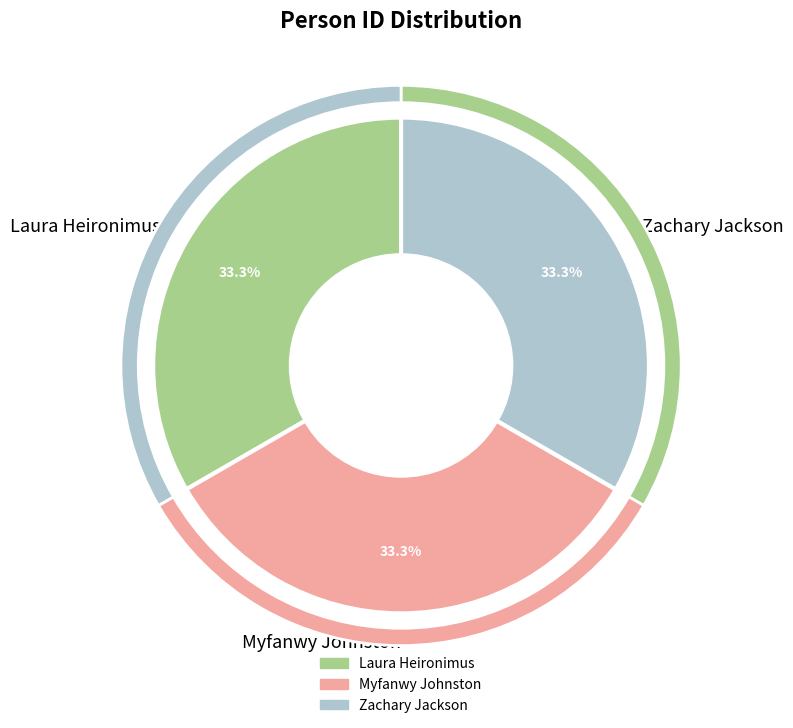

What percentage is the Laura Heironimus slice, to the nearest percent?

33%